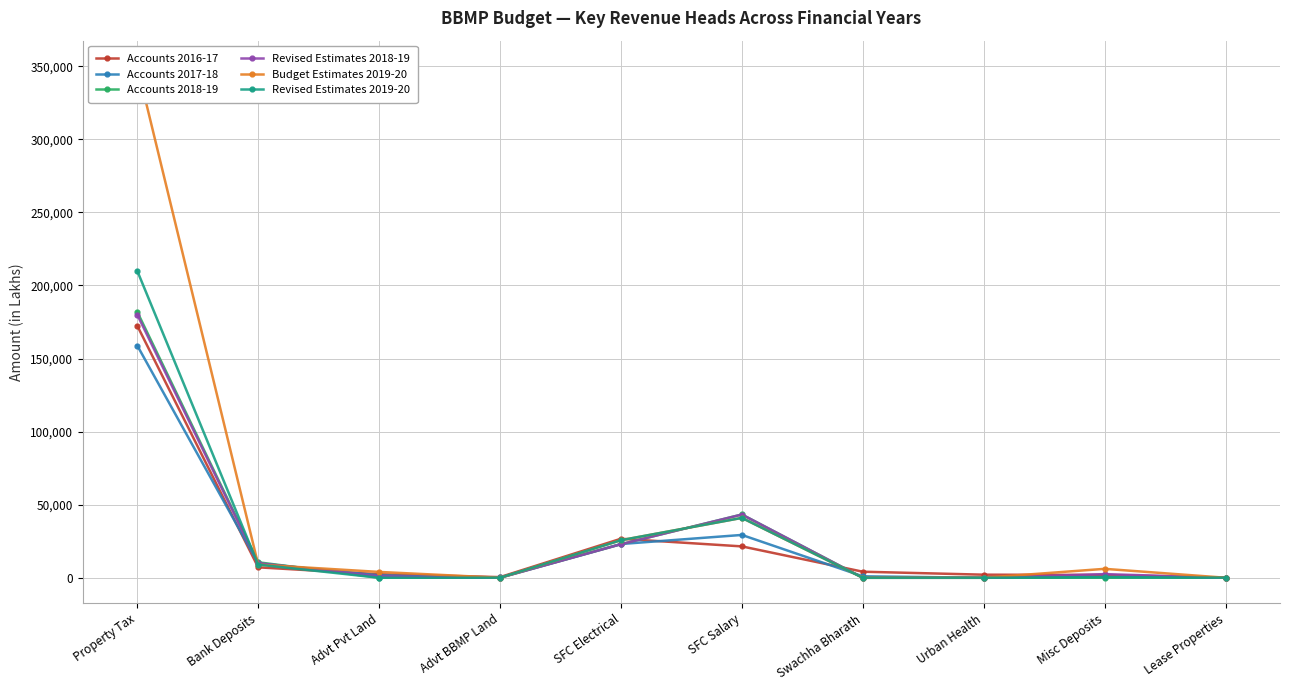

What is the label of the 10th point from the left?

Lease Properties